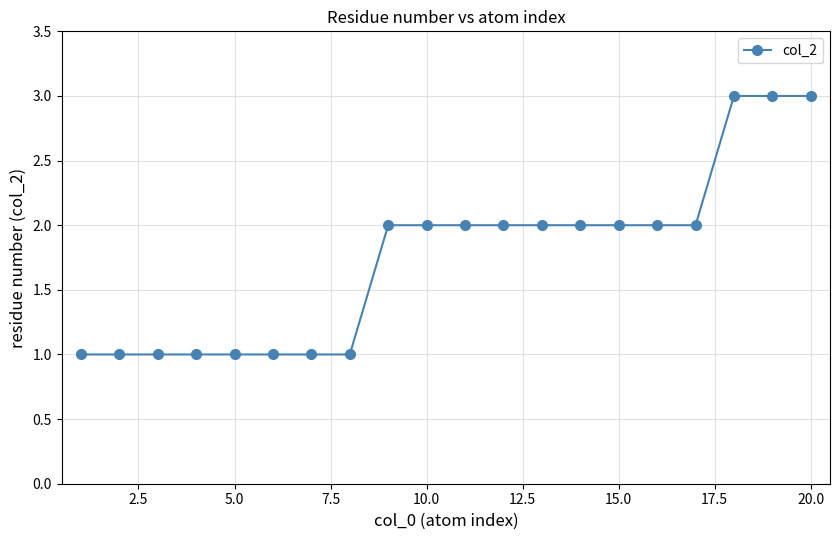

What is the value of the 5th point from the left?

1